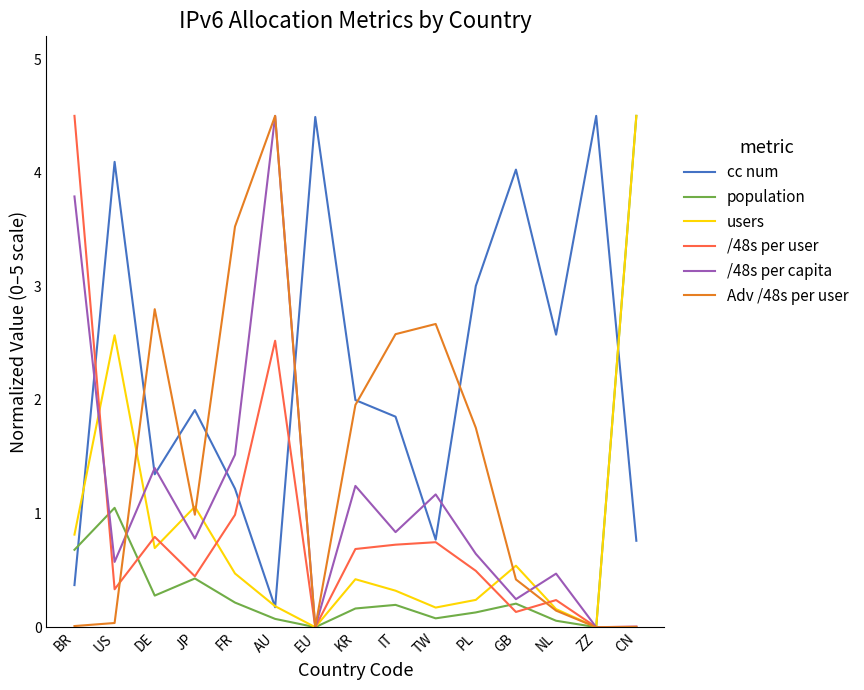

What is the difference between the maximum and second lowest values in the cc num series?

4.1